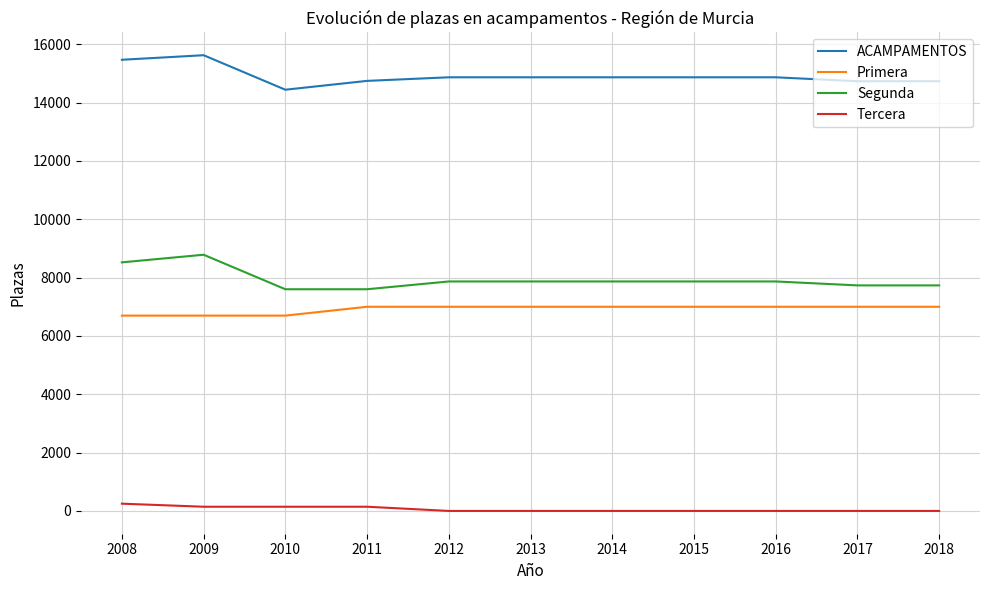

At 2008, list the series in order from largest to smallest.

ACAMPAMENTOS, Segunda, Primera, Tercera